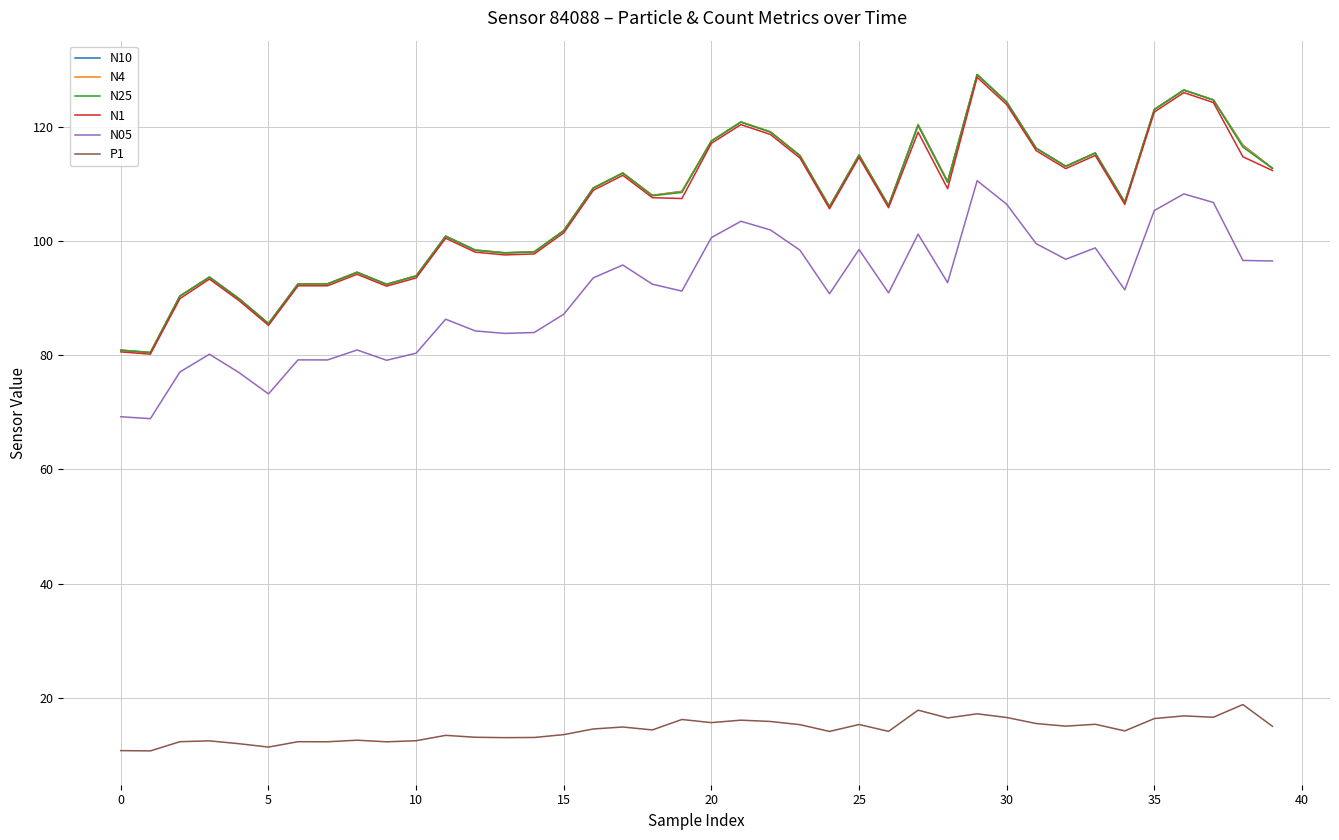

True or false: N05 and N25 cross at least once.

False